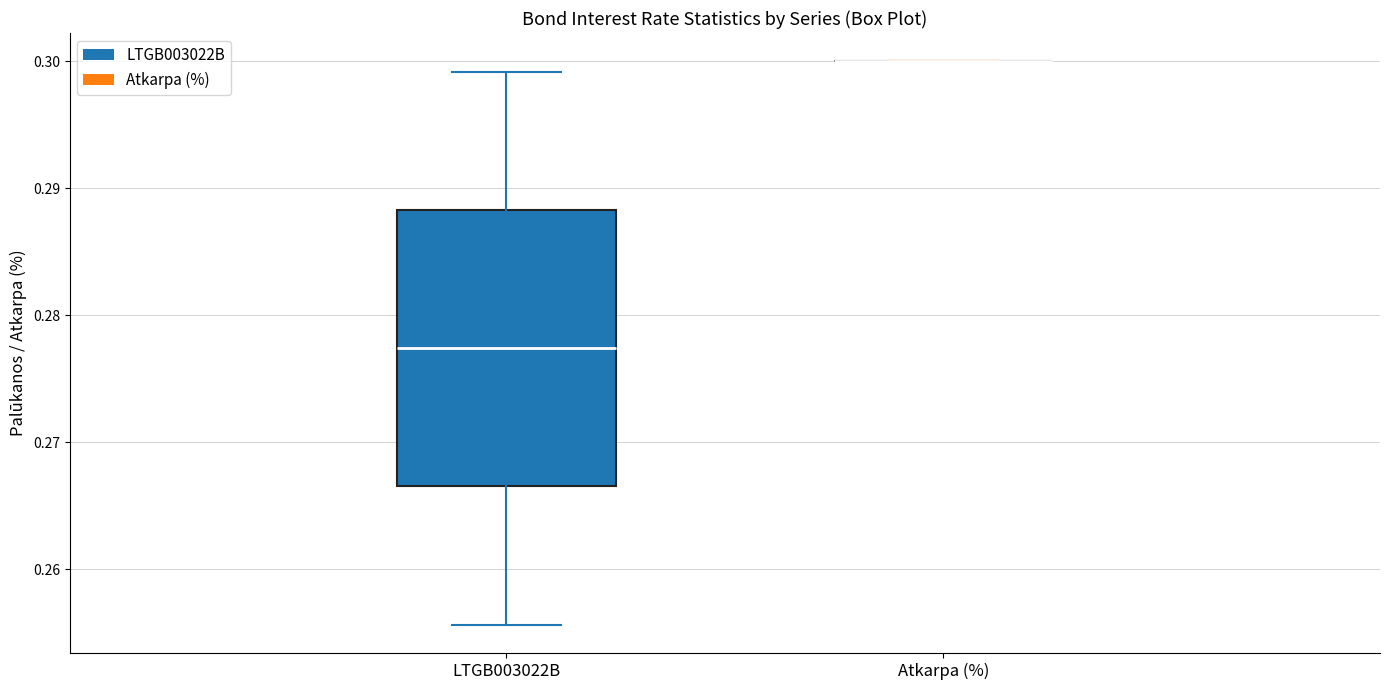

Reading left to right, read every box against the y-axis: the position of its median line, the range the box covers, and the ends of its whiskers. The values are not printed on the chart, so give them approximately, as read against the axis.

LTGB003022B: median 0.277, box 0.267 to 0.288, whiskers 0.256 to 0.299
Atkarpa (%): box collapsed to a line at 0.300, whiskers 0.300 to 0.300